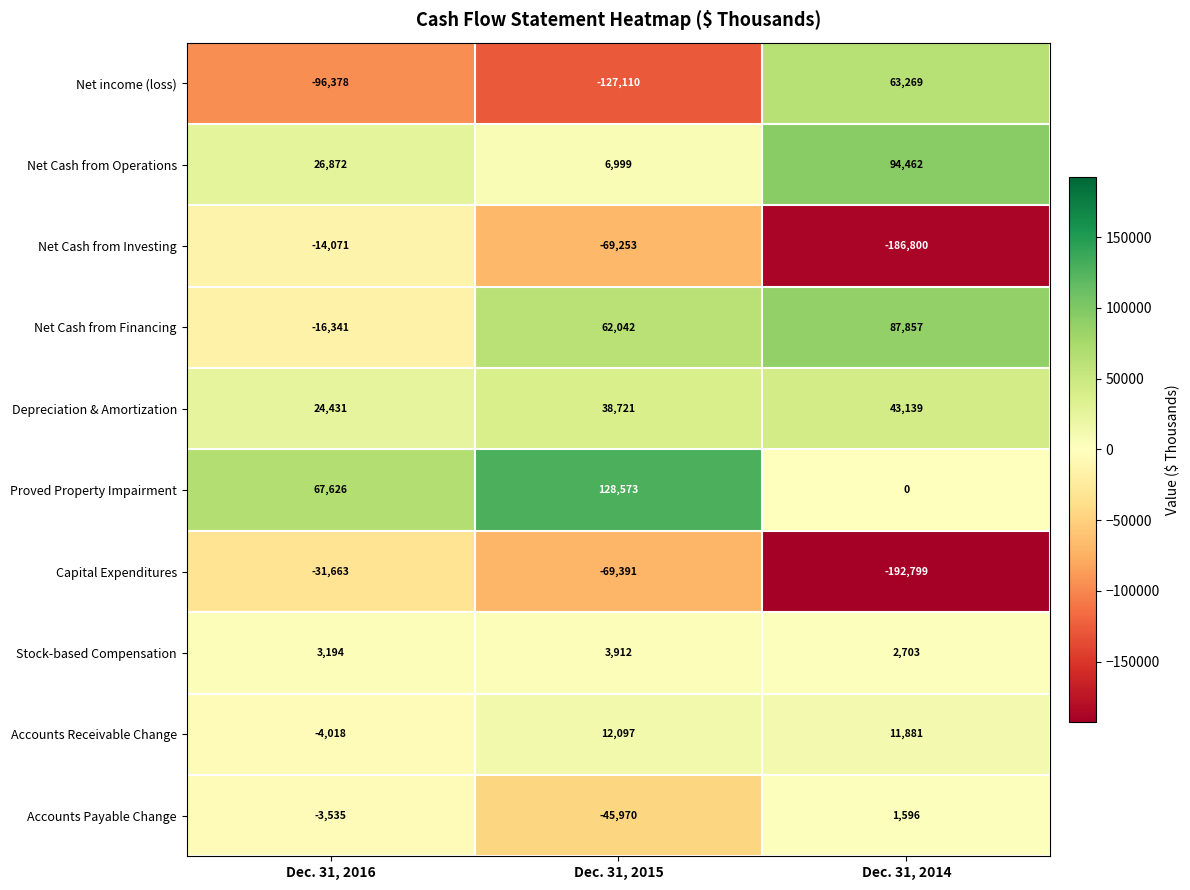

At which category is the sum across all series the highest?

Dec. 31, 2016